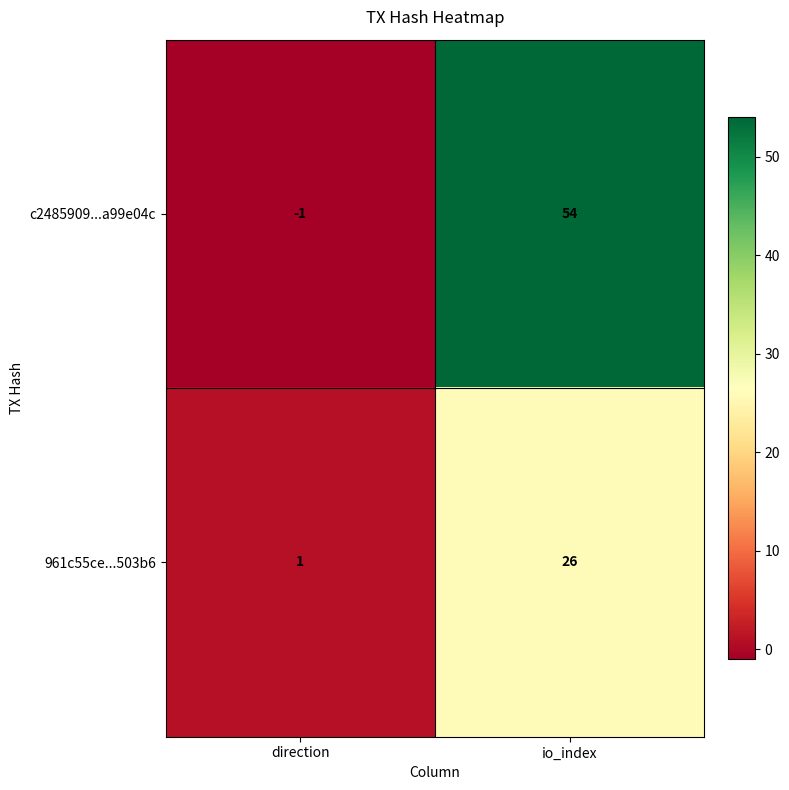

Rank the series at direction from highest to lowest value.

961c55ce...503b6, c2485909...a99e04c